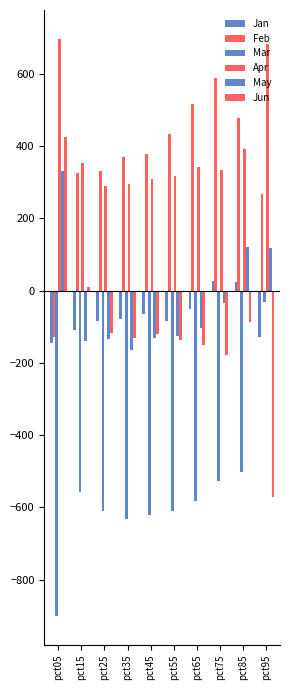

How many series are shown in this chart?

6